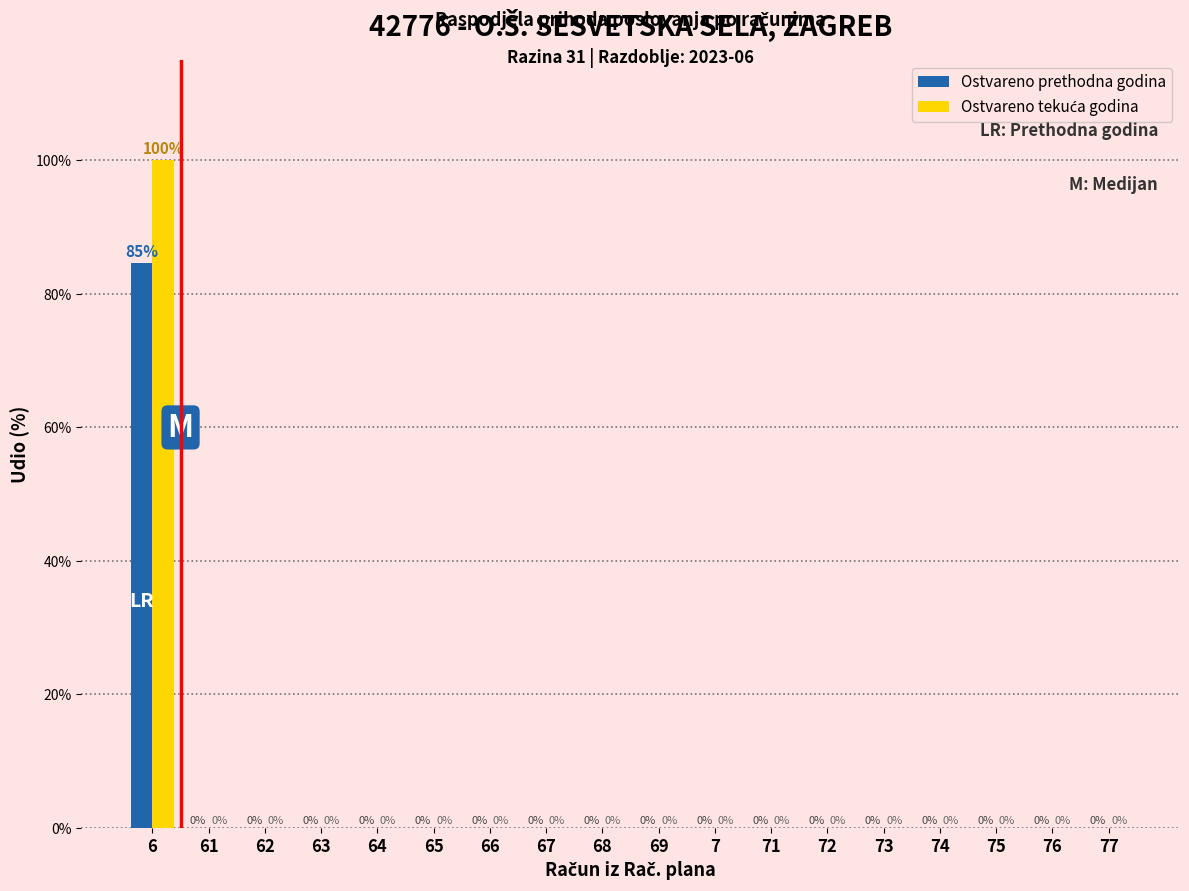

At which category is the sum across all series the highest?

6